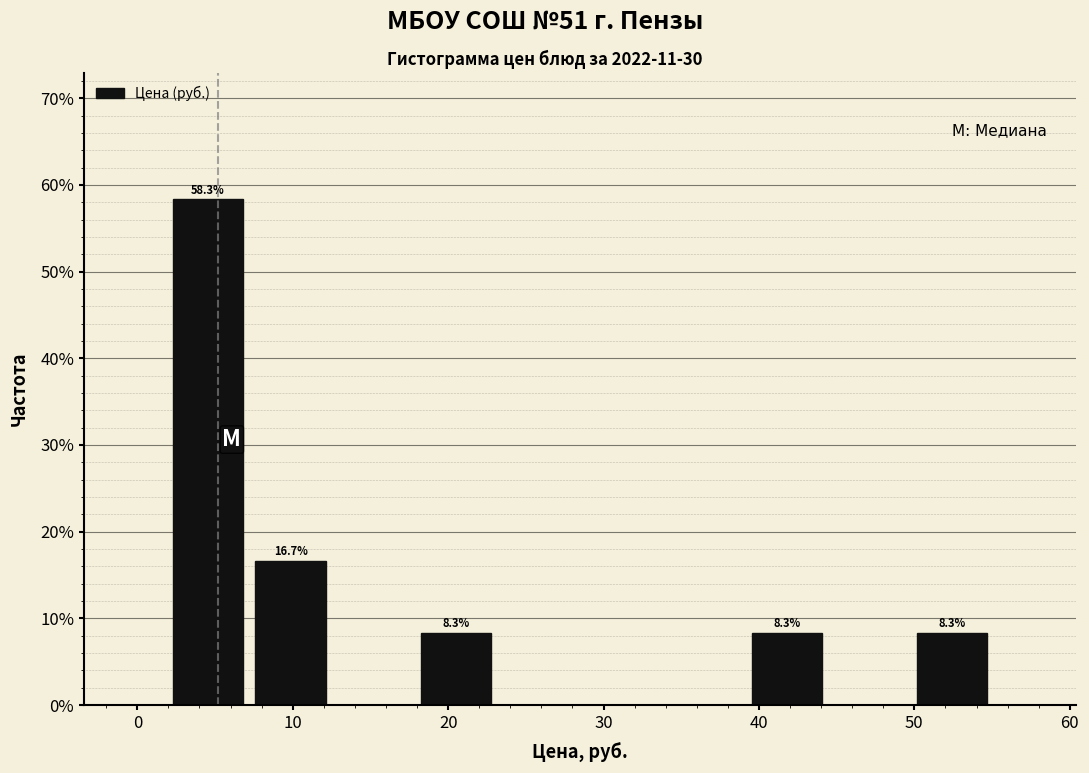

Over which range of the x-axis is the bar tallest?

2 to 7